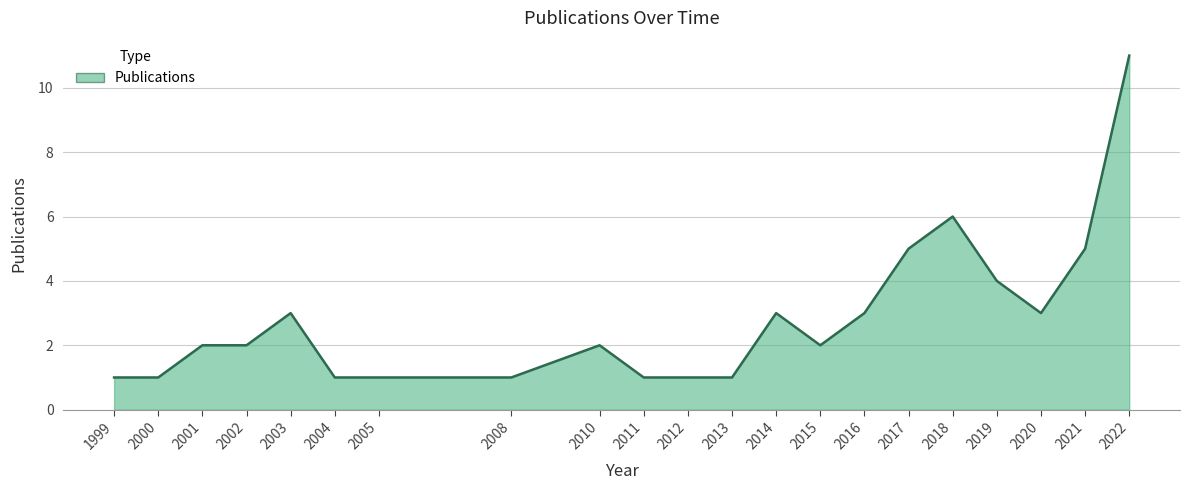

The value at 2015 is 1. True or false?

False